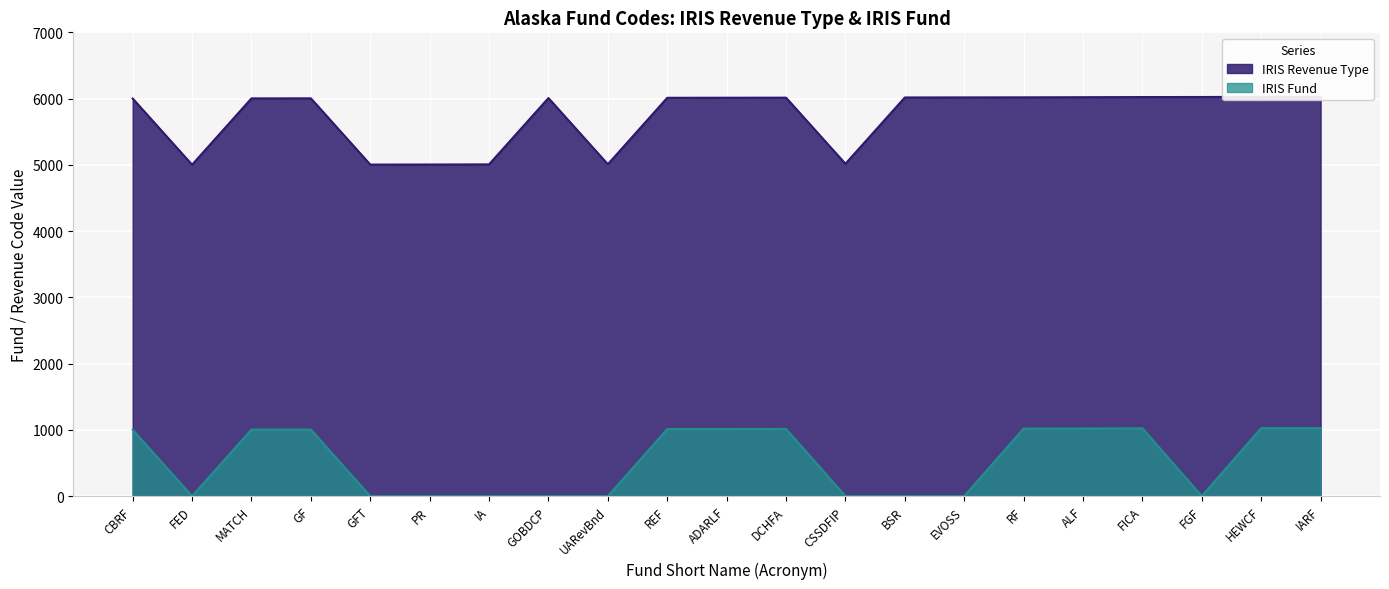

At which category does the chart reach its peak across all series?

IARF